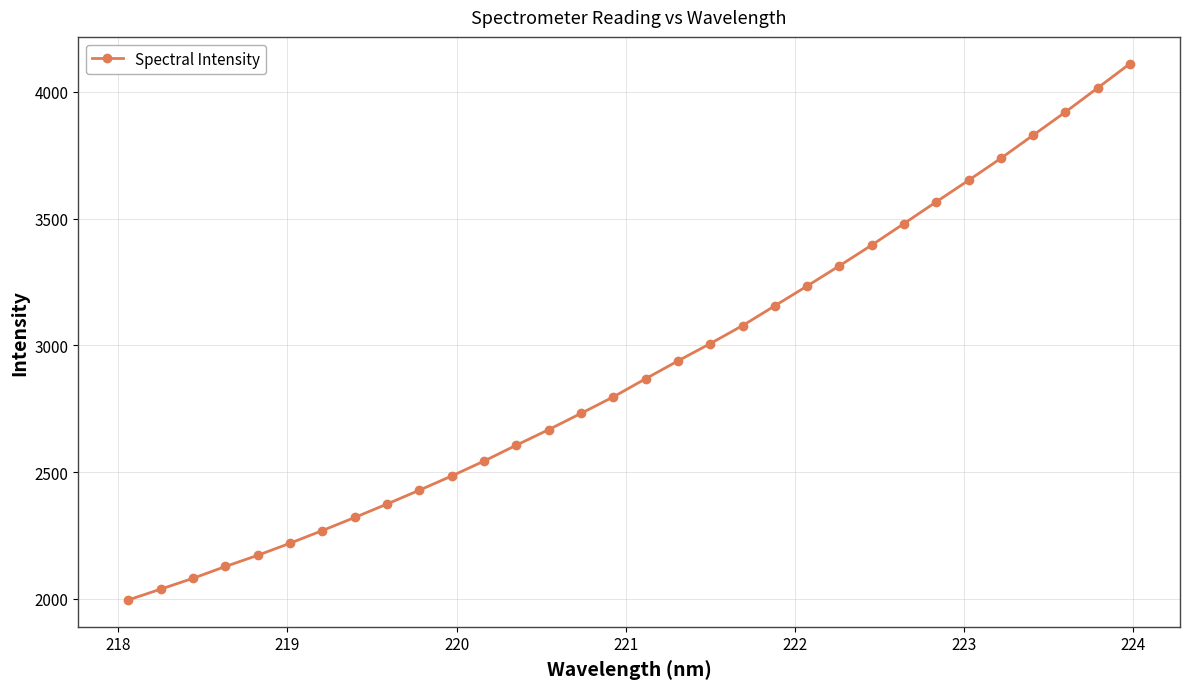

What is the value of the 22nd point from the left?

3234.3